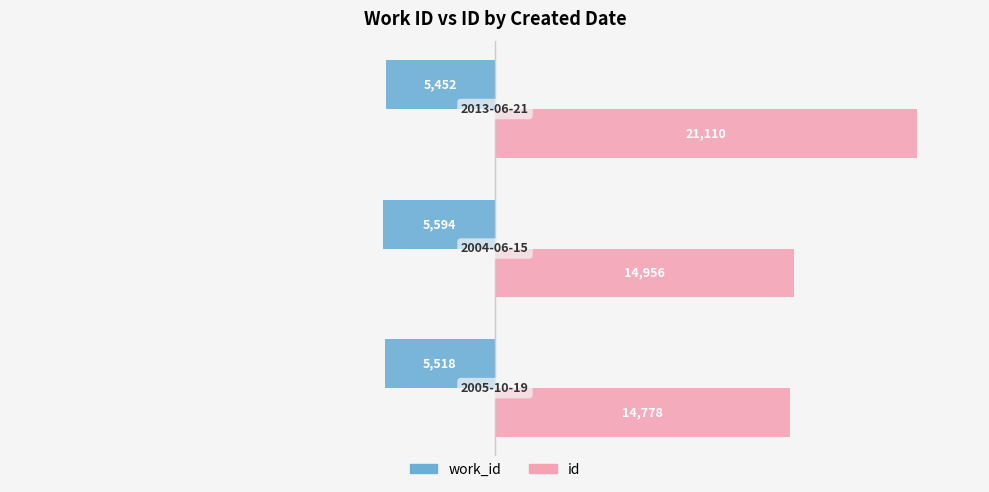

What is the spread (max minus min) of values at 2?

15658